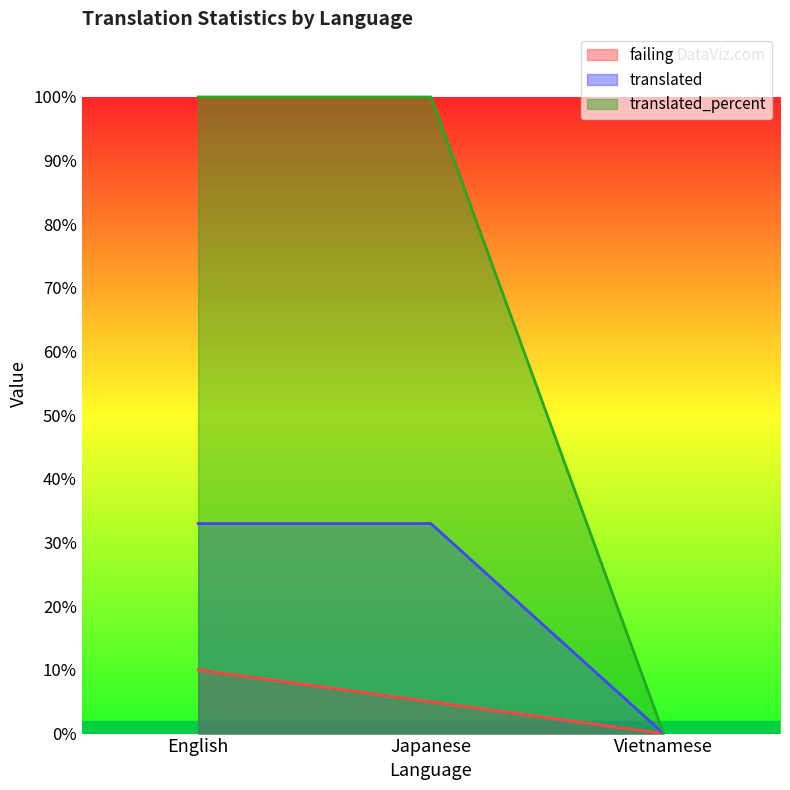

What are all the series names shown in the legend?

failing, translated, translated_percent